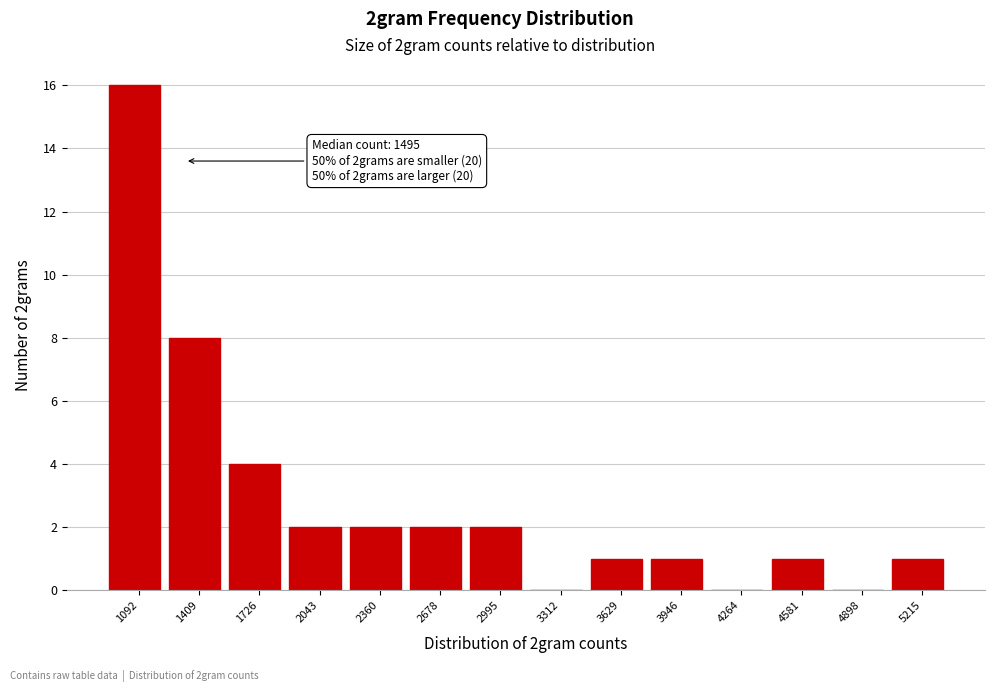

Reading left to right, transcribe all the data shown in this chart.

1092=16	1409=8	1726=4	2043=2	2360=2	2678=2	2995=2	3312=0	3629=1	3946=1	4264=0	4581=1	4898=0	5215=1